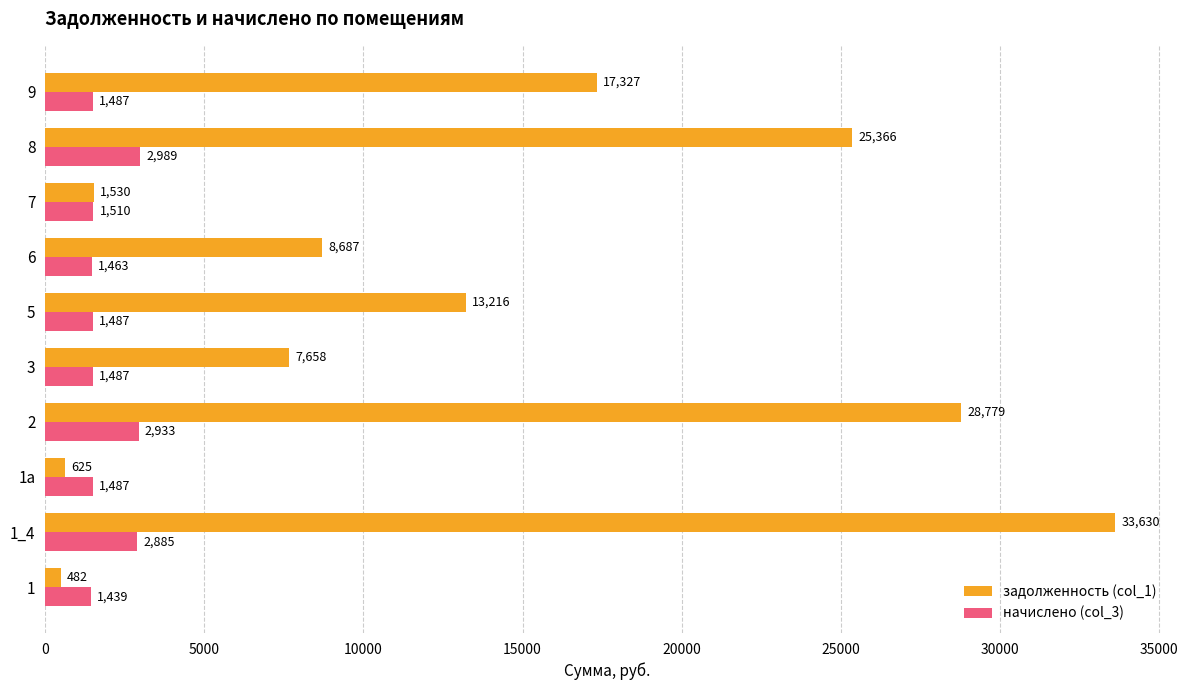

Which series has the largest range (max minus min)?

задолженность (col_1)